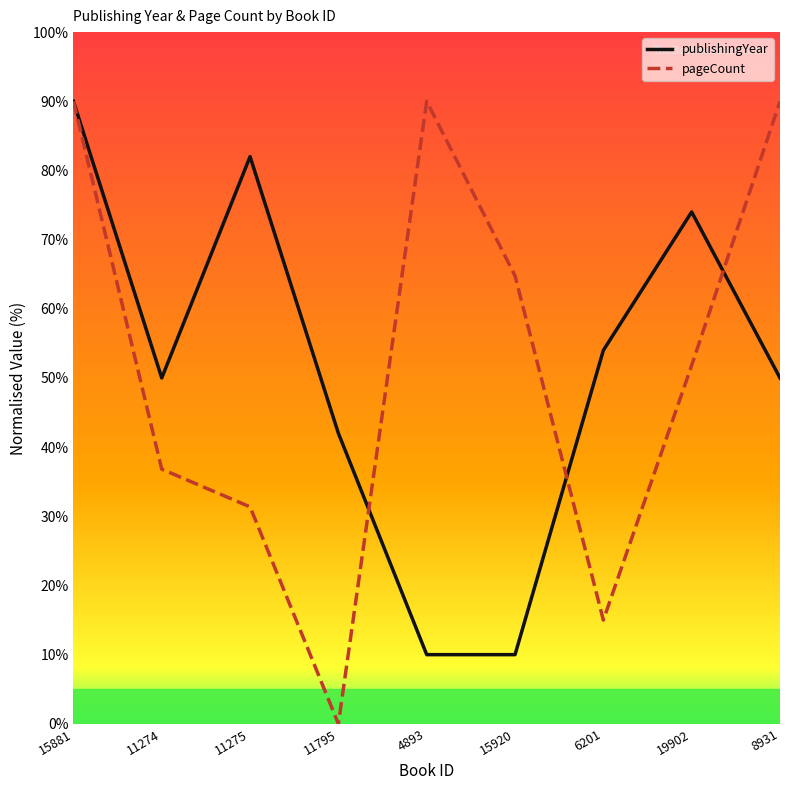

What position from the left is 6201?

7